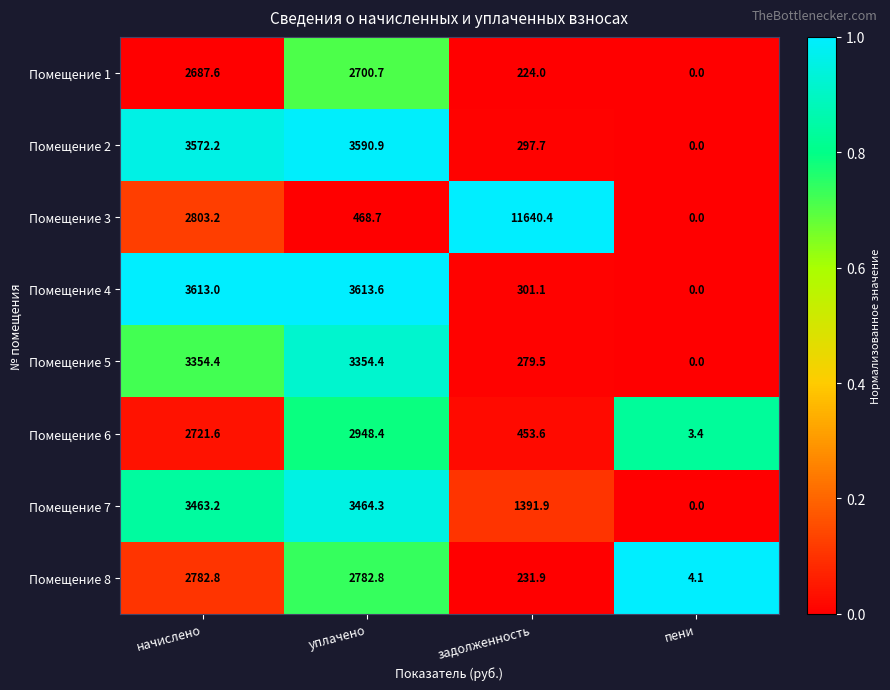

What is the greatest value displayed?

11640.4